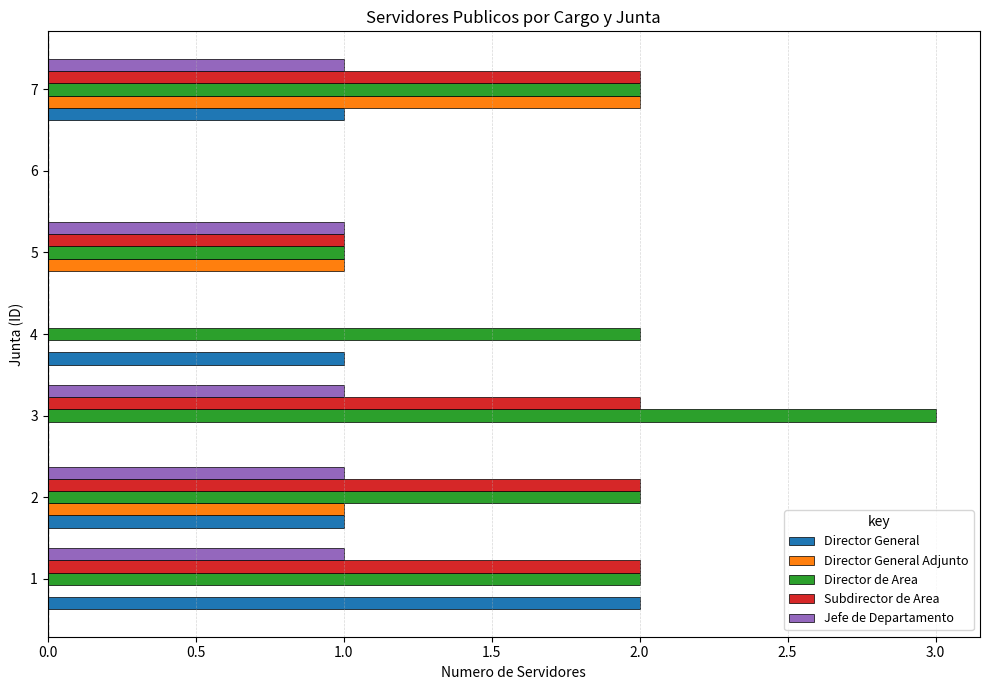

What are all the series names shown in the legend?

Director General, Director General Adjunto, Director de Area, Subdirector de Area, Jefe de Departamento